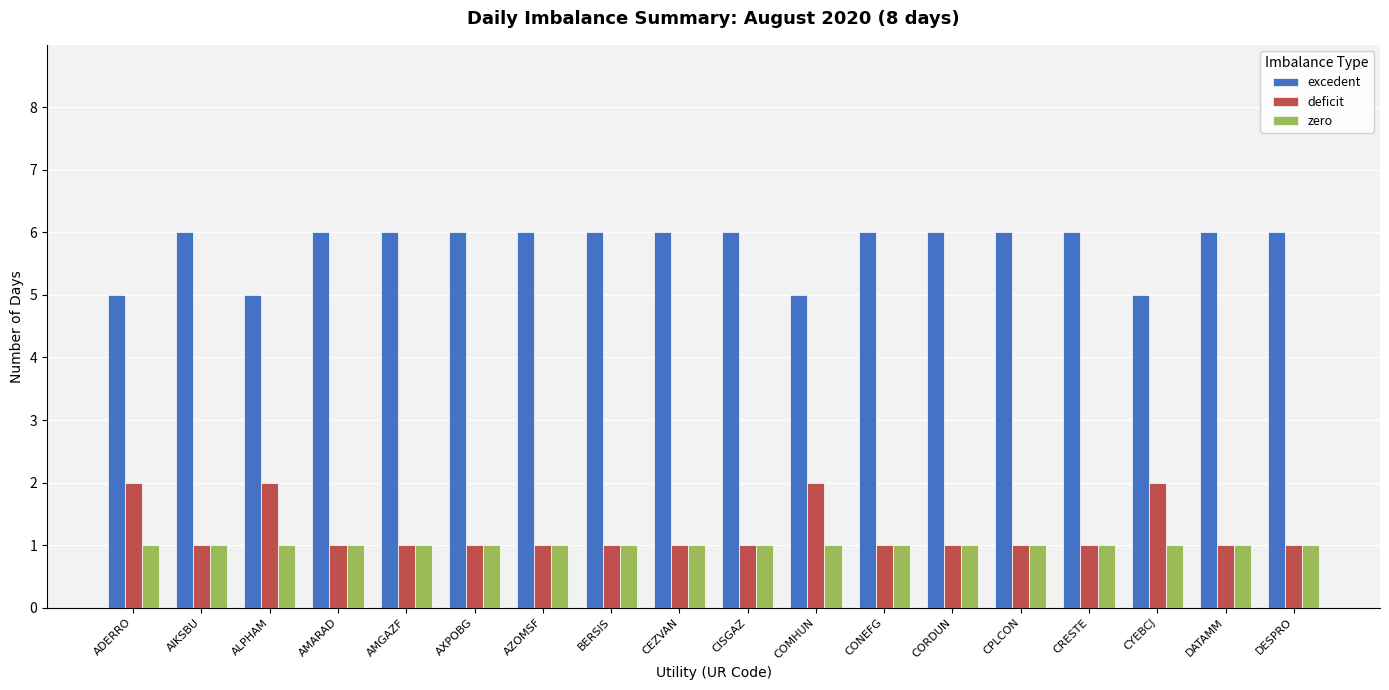

What is the minimum value for excedent?

5